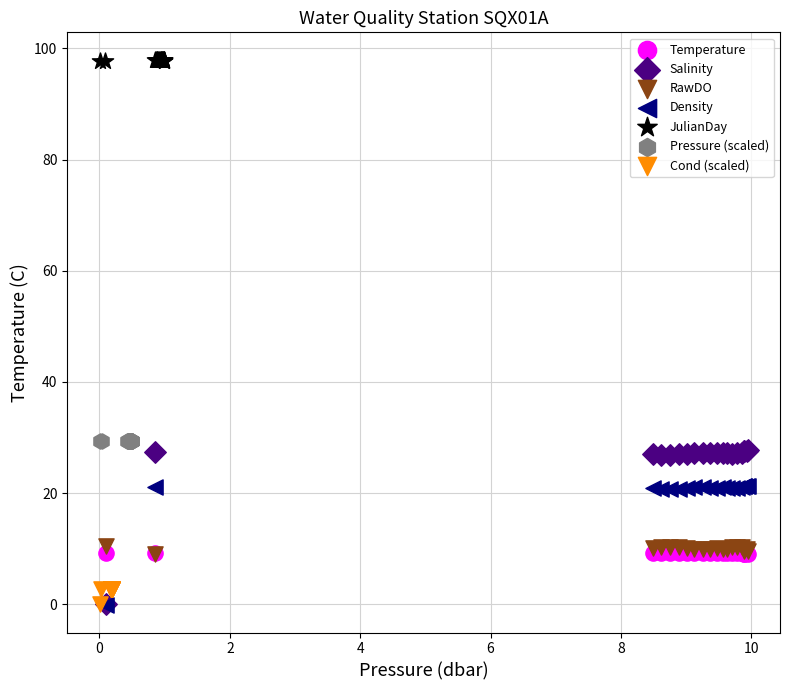

Which series contains the highest Y value?

JulianDay